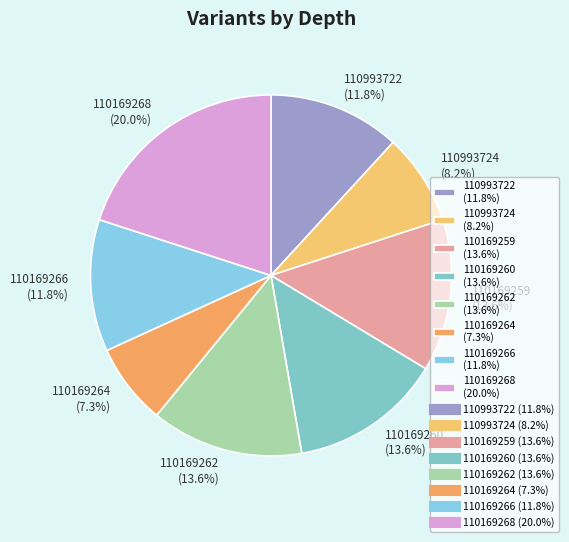

To the nearest percent, what is the combined percentage of 110993722 and 110169260?

25%